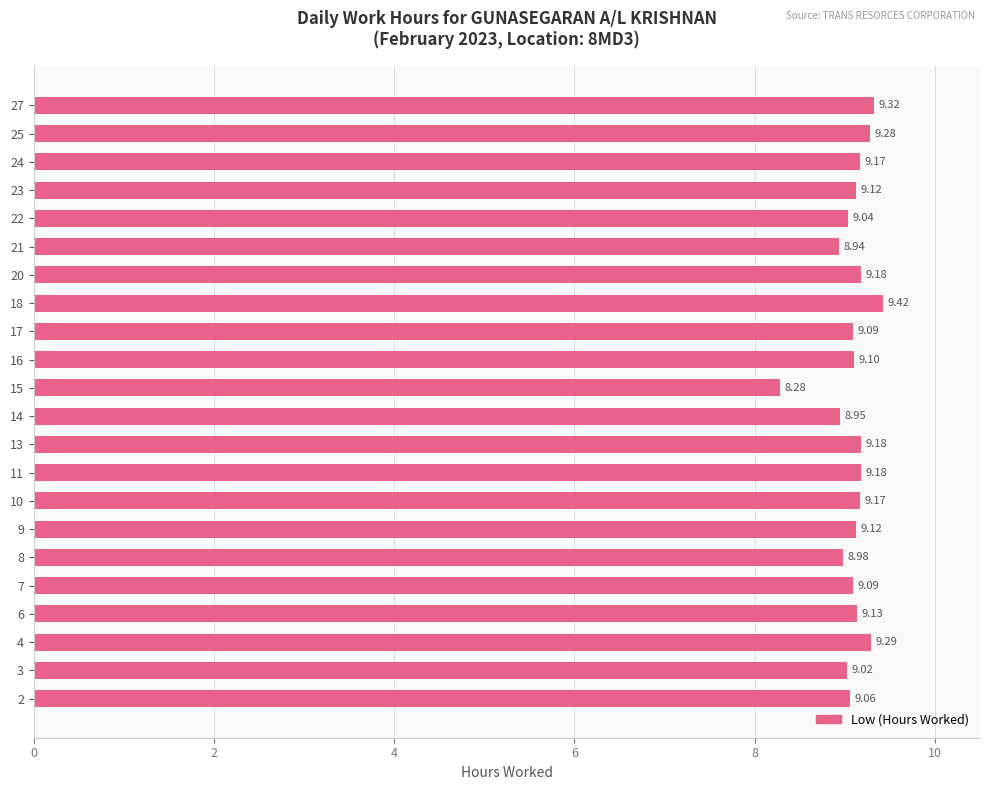

At which label is the value closest to 8?

15